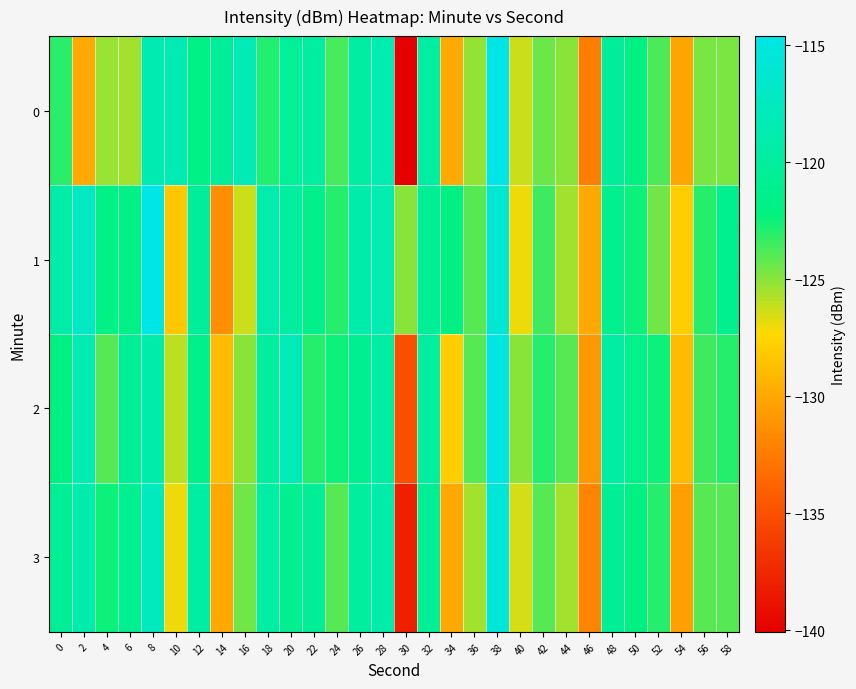

Which series has the largest total across all categories?

1